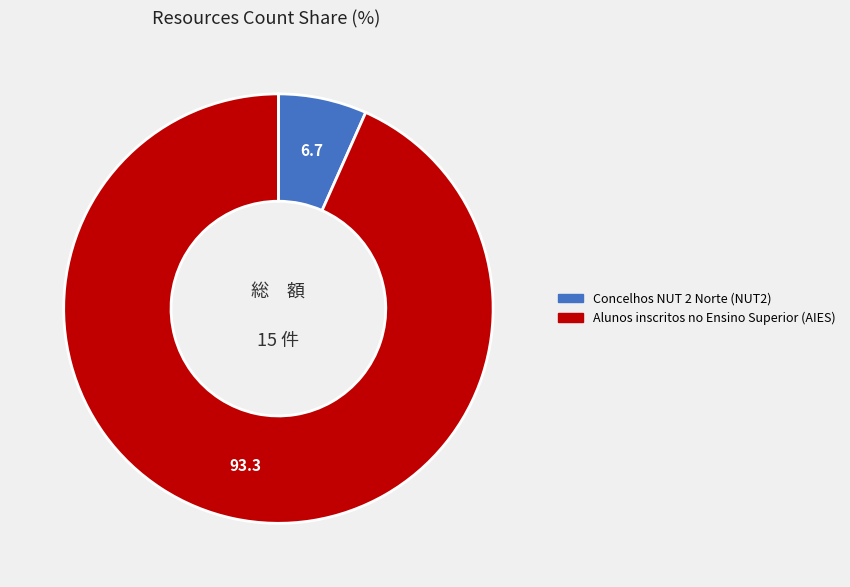

Rank the categories by value from highest to lowest.

Alunos inscritos no Ensino Superior (AIES), Concelhos NUT 2 Norte (NUT2)